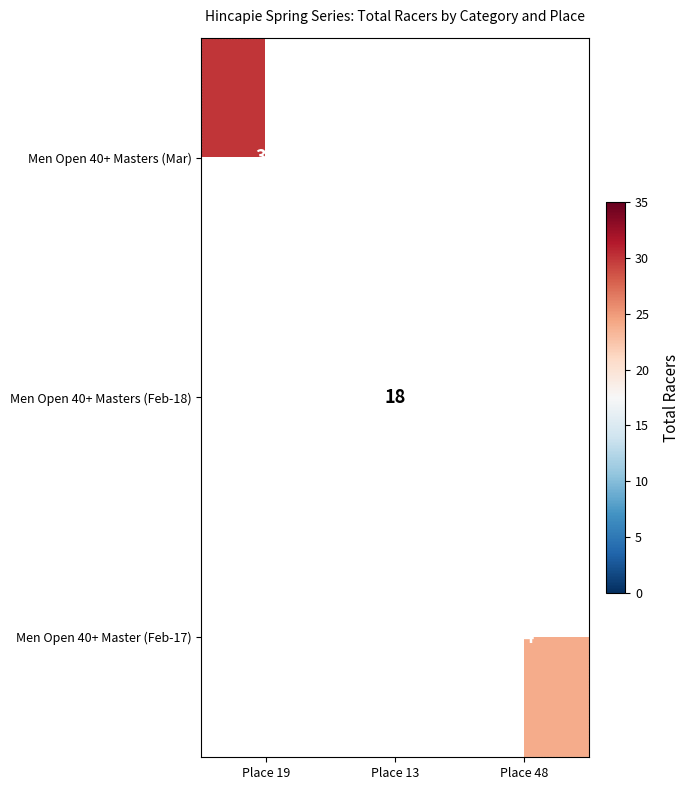

At which category does the chart reach its peak across all series?

Place 19